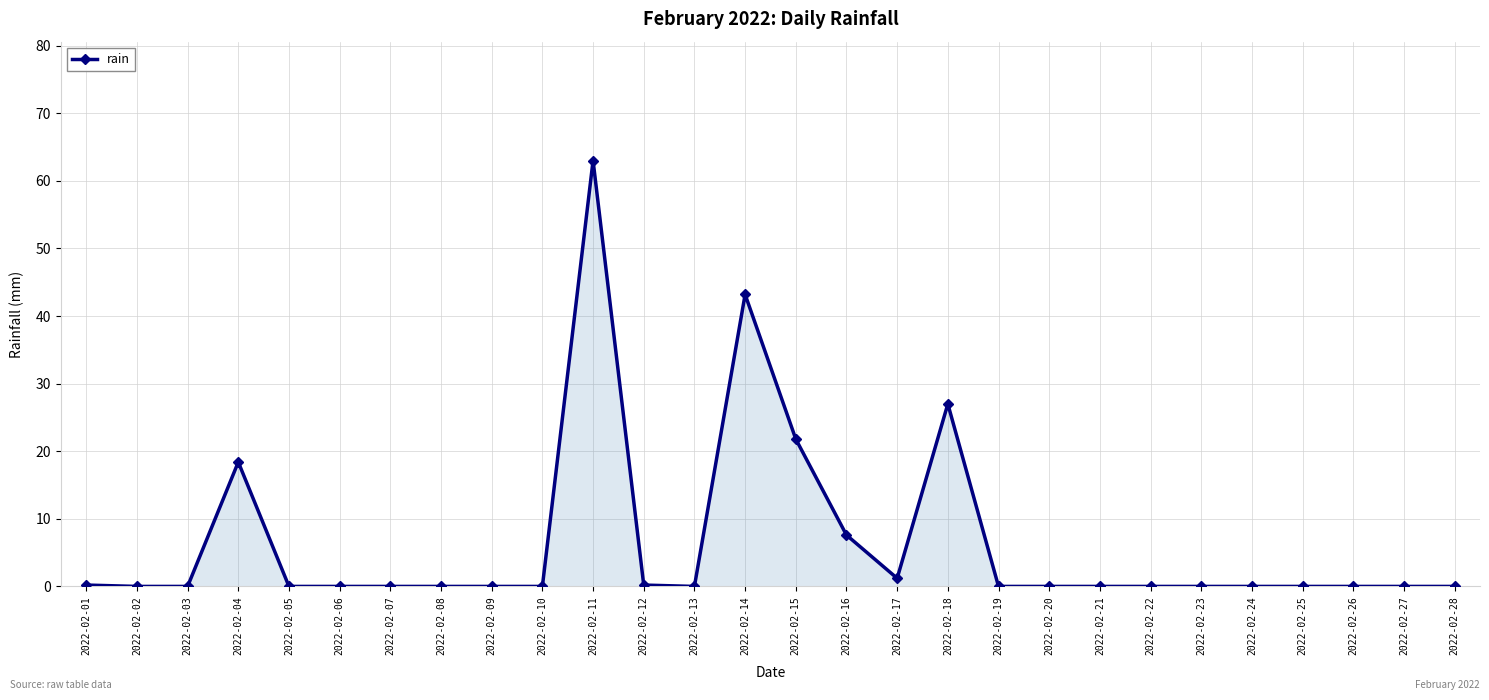

Where is the data nearest to the value 31?

2022-02-18